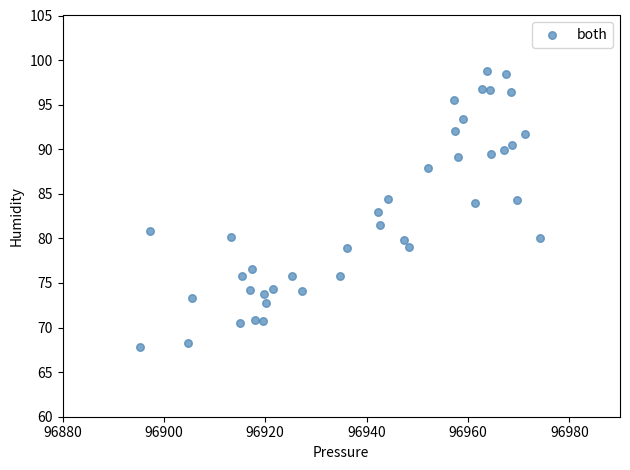

What is the range of Y values (max minus min)?

31.0